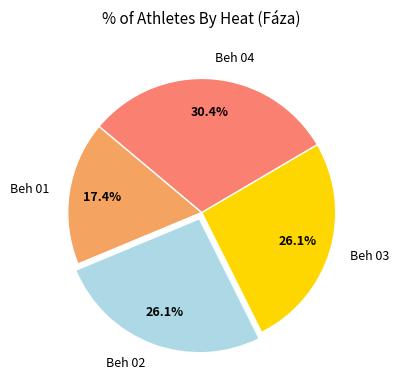

Do Beh 04 and Beh 03 together represent more than half of the pie?

Yes